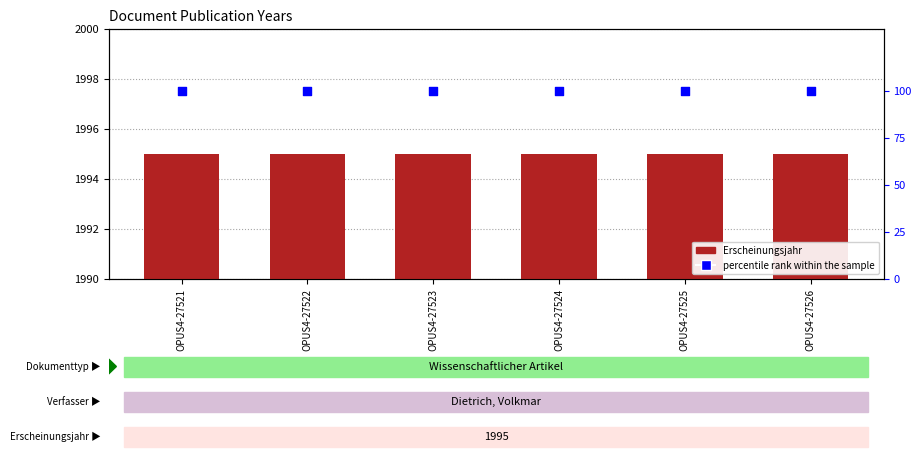

What are all the series names shown in the legend?

Erscheinungsjahr, percentile rank within the sample